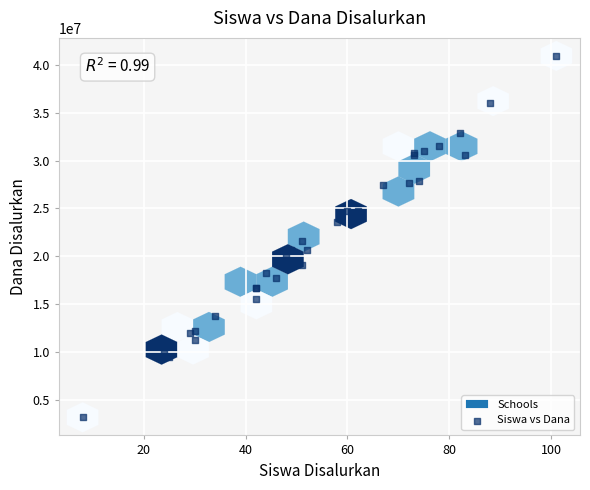

What Y value in the scatter plot is closest to 22050000?

21600000